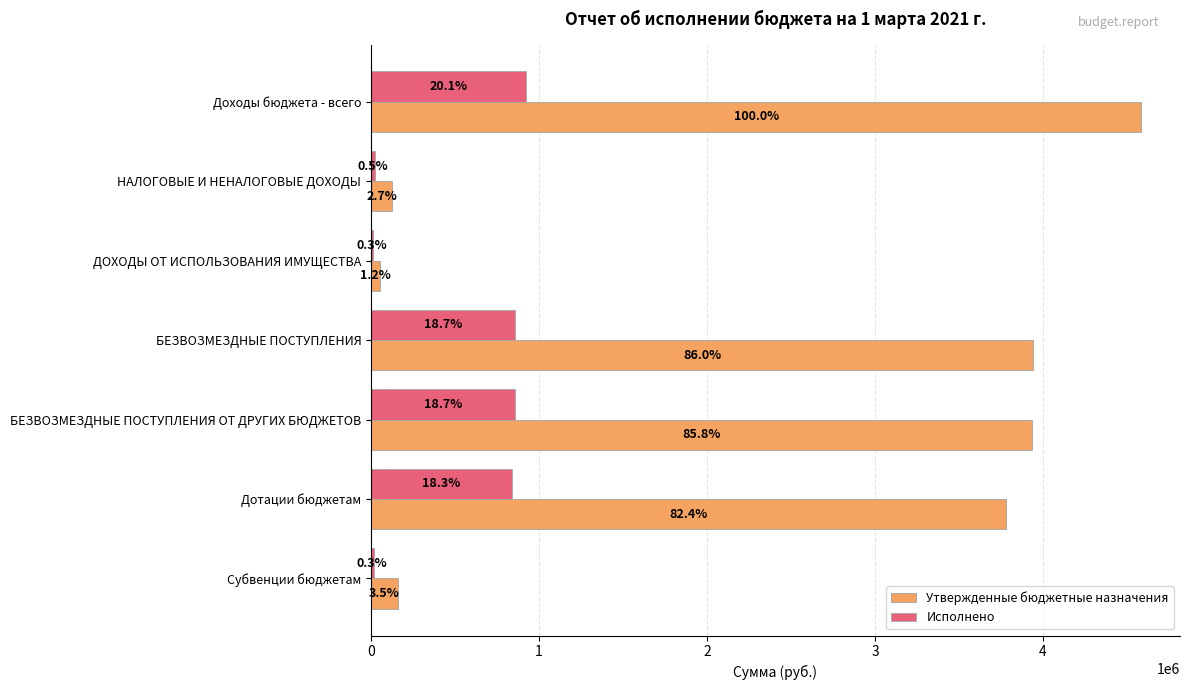

What is the lowest value of the Исполнено series?

12075.8